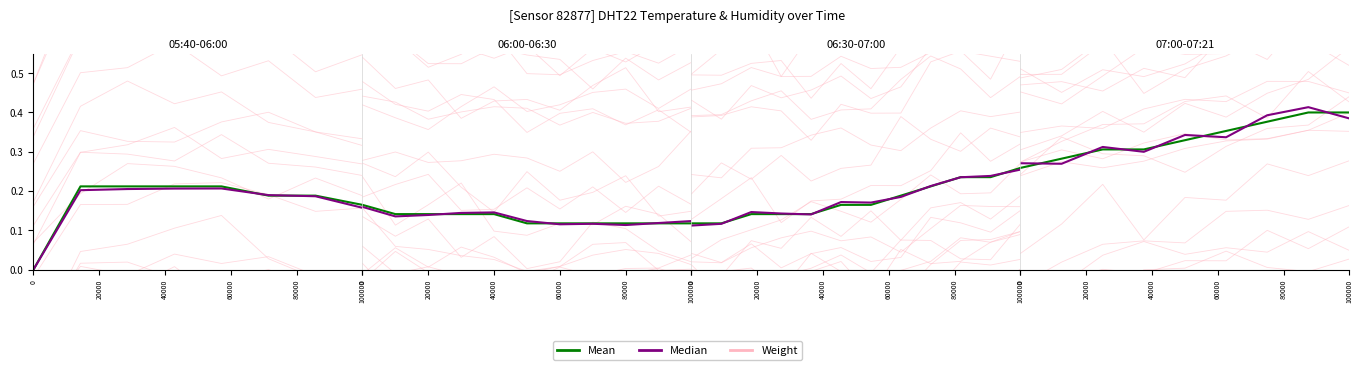

What are all the series names shown in the legend?

Weight, Mean, Median